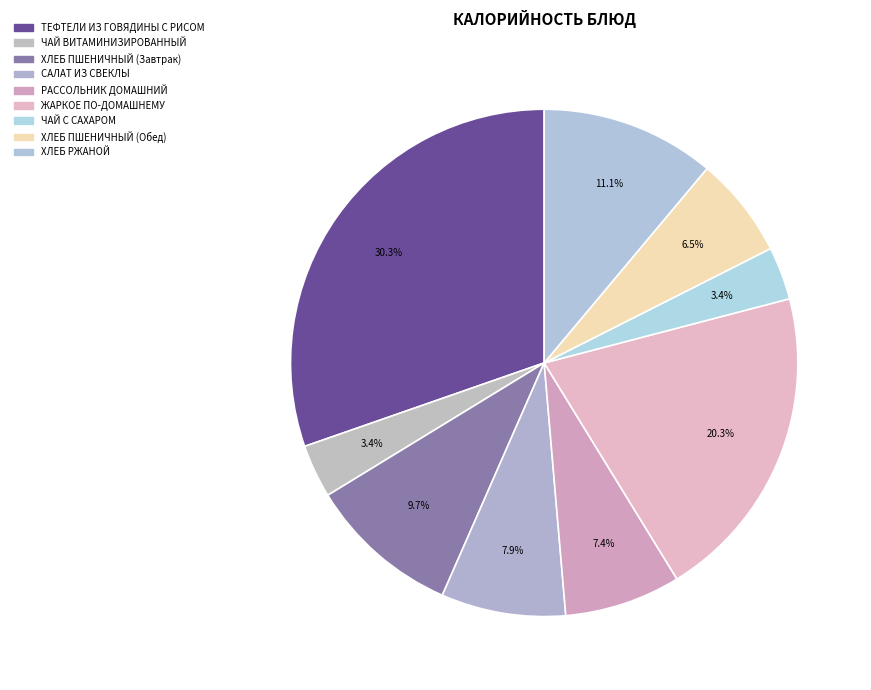

How many slices are in this pie chart?

9